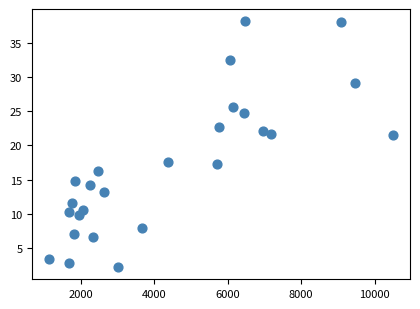

What is the range of Y values (max minus min)?

35.8